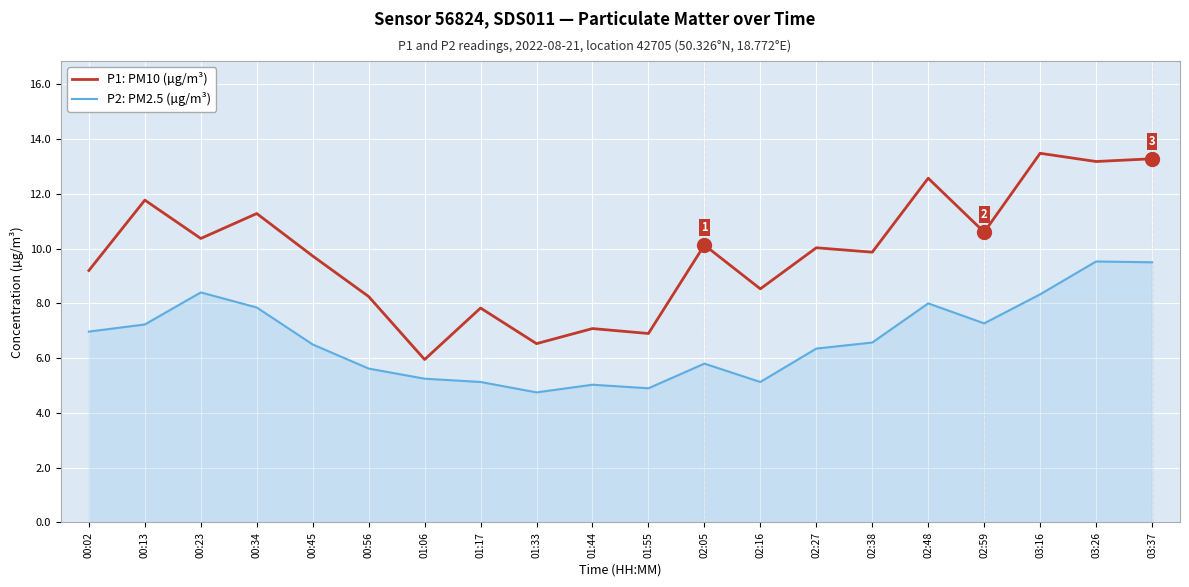

Is the value of P1: PM10 (µg/m³) at 01:06 greater than the value of P2: PM2.5 (µg/m³) at 01:06?

Yes